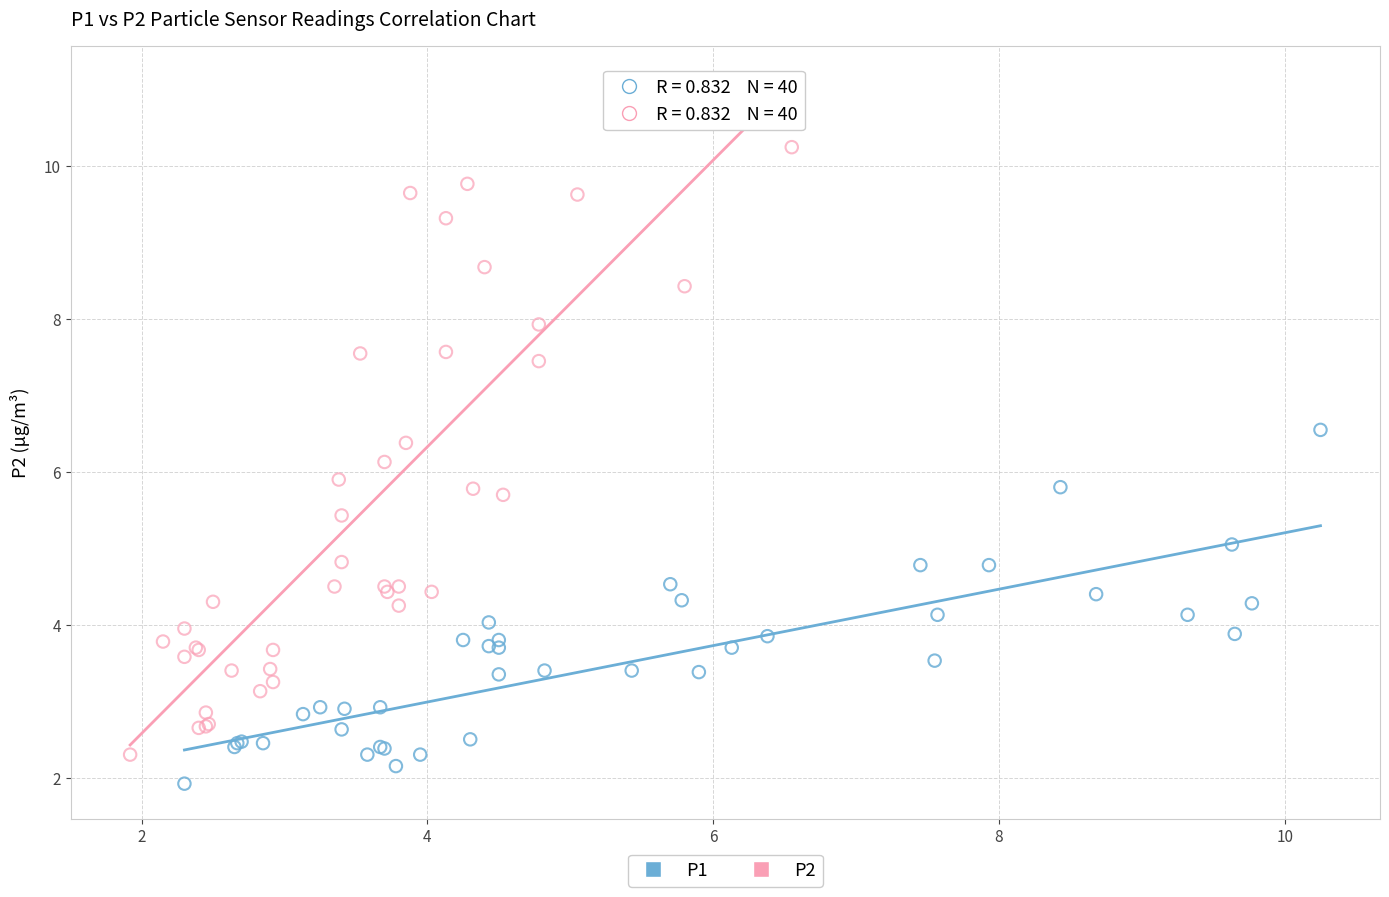

Which series has the widest spread of Y values?

P2